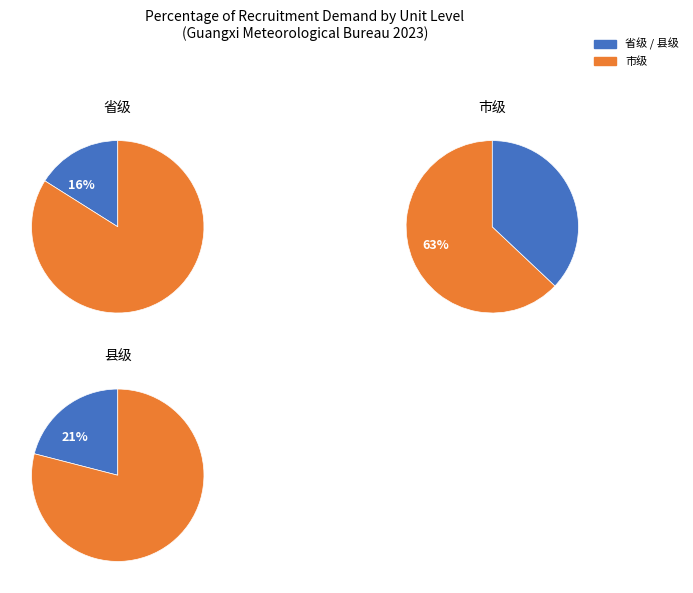

The 市级 slice represents 63% of the pie. True or false?

True